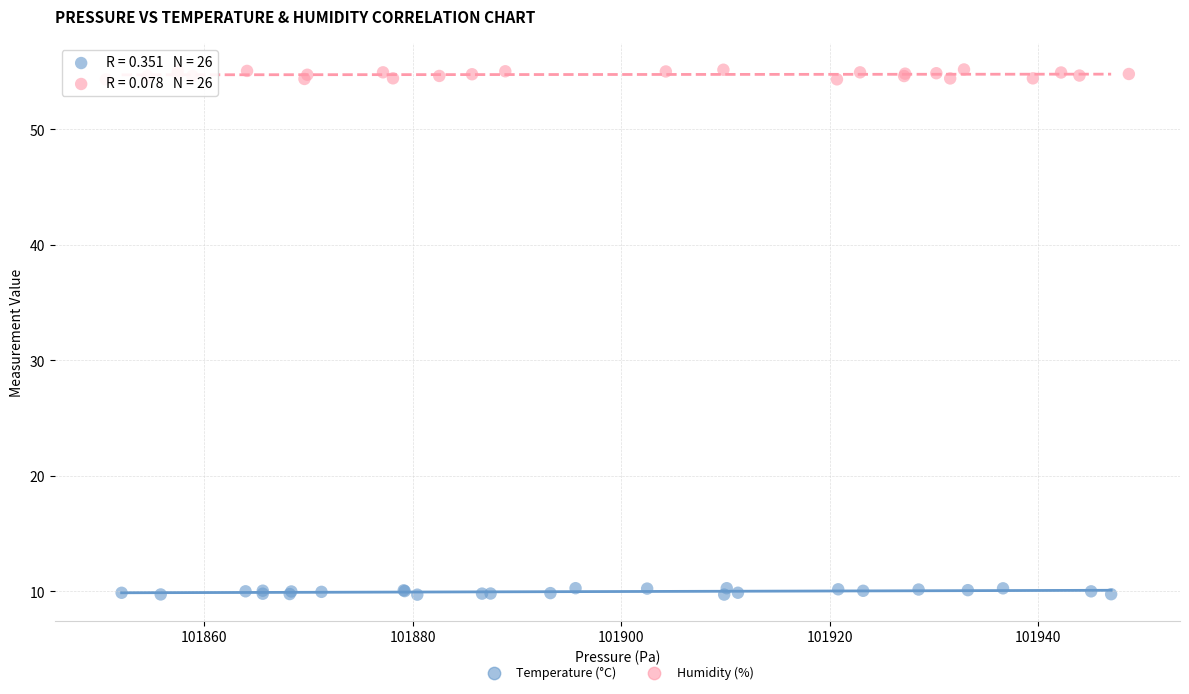

Which series contains the lowest Y value?

Temperature (°C)